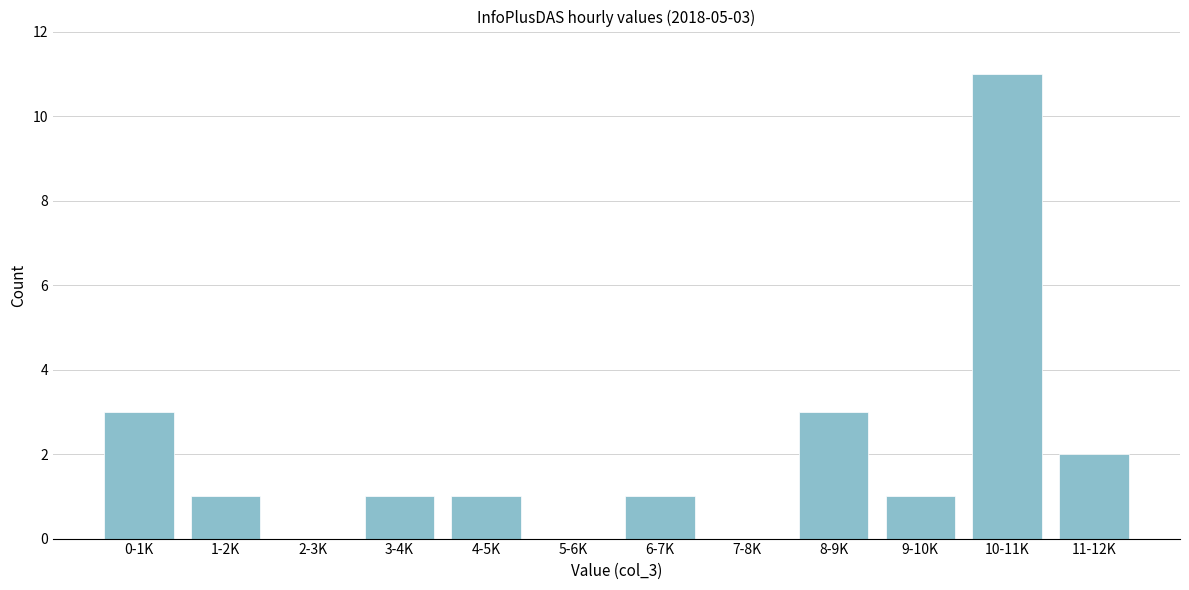

Reading left to right, list all the values displayed in this chart.

0-1K=3	1-2K=1	2-3K=0	3-4K=1	4-5K=1	5-6K=0	6-7K=1	7-8K=0	8-9K=3	9-10K=1	10-11K=11	11-12K=2